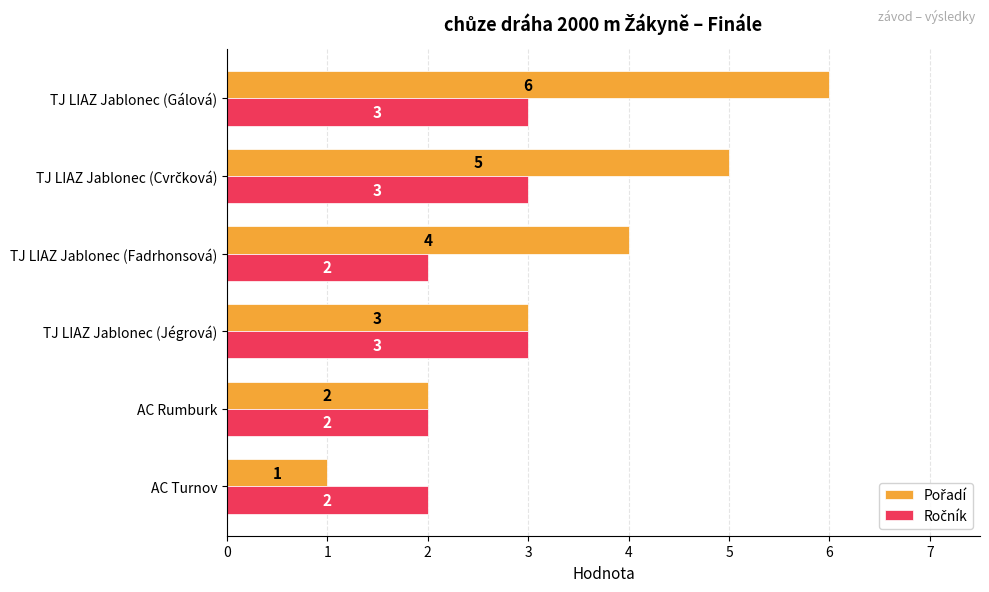

What is the total value across all series at TJ LIAZ Jablonec (Gálová)?

9